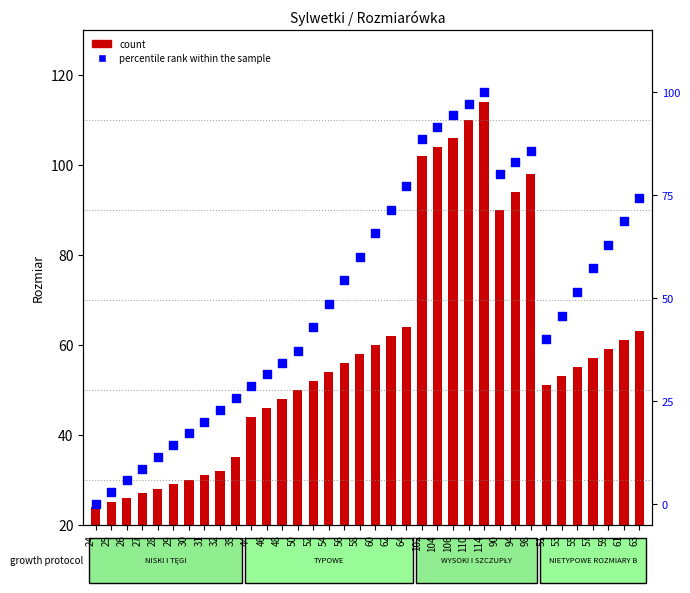

Which has a higher value, 56 or 46?

56